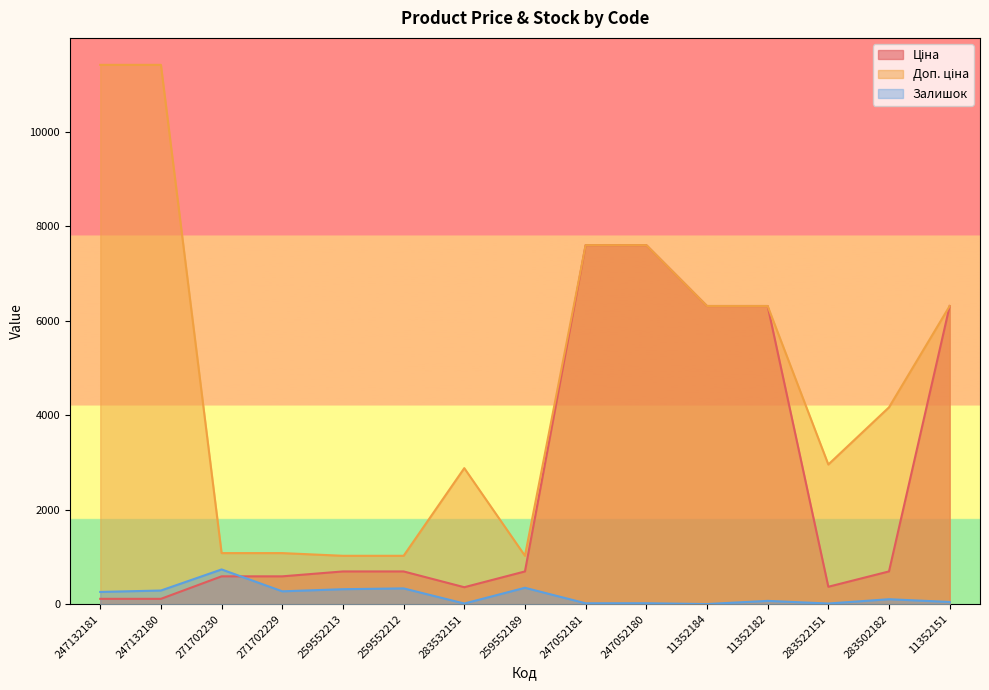

Which category has the highest value in the Залишок series?

271702230